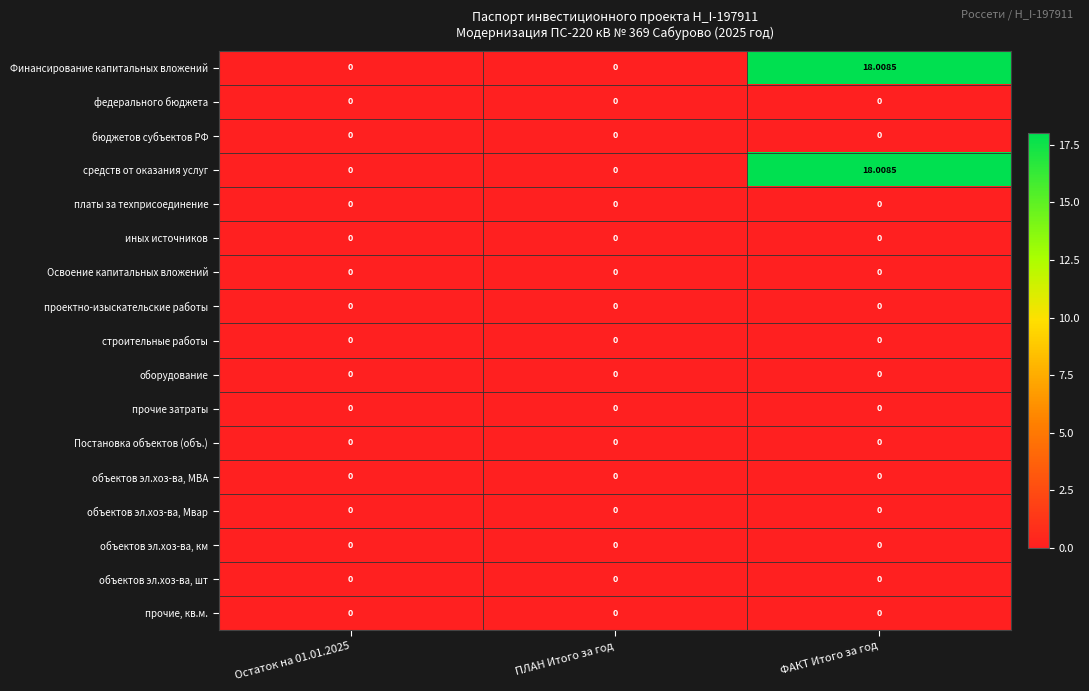

At which category does the chart reach its peak across all series?

ФАКТ Итого за год